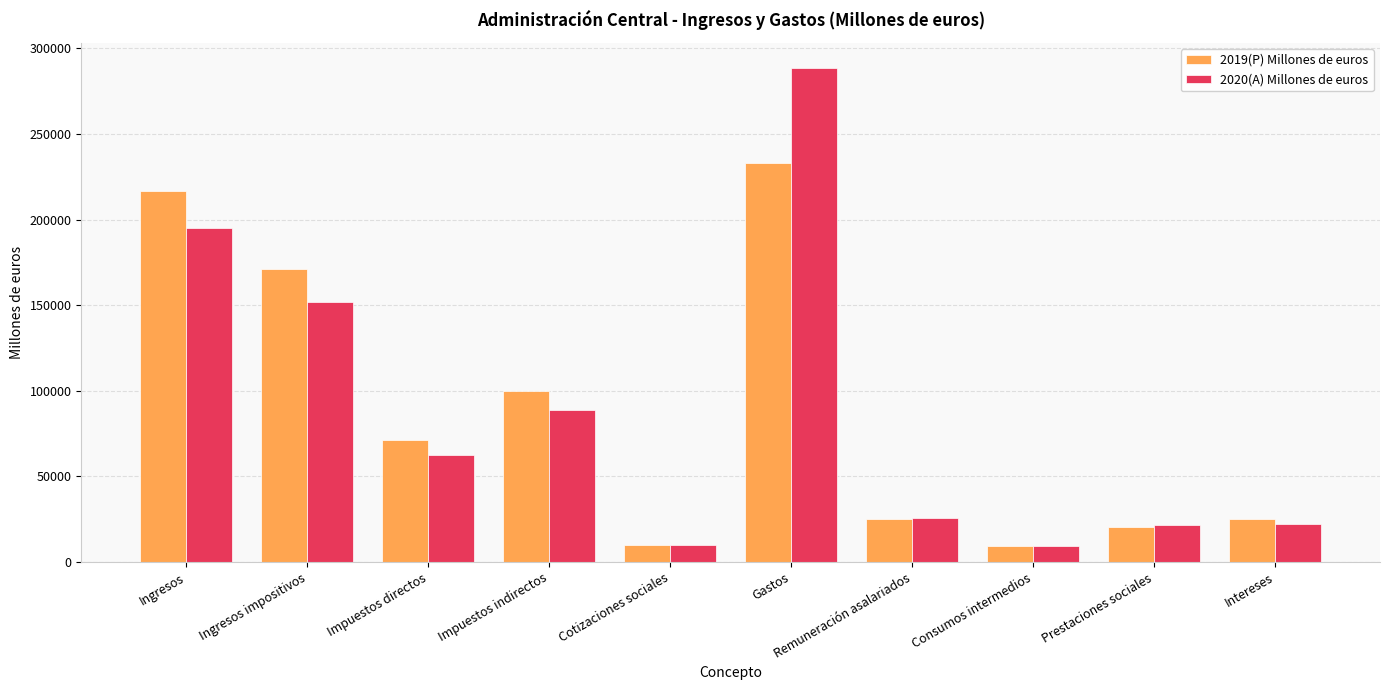

Rank the series at Gastos from lowest to highest value.

2019(P) Millones de euros, 2020(A) Millones de euros